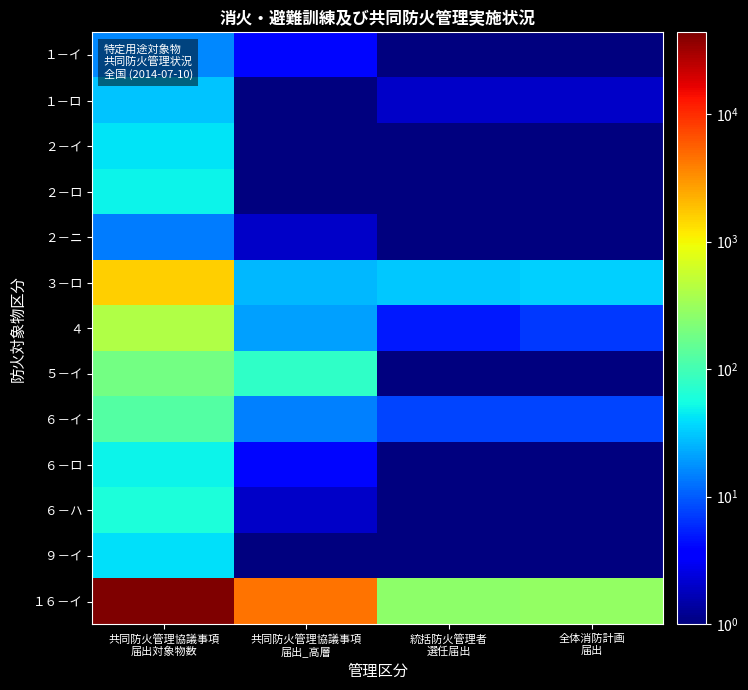

What is the total value across all series at 統括防火管理者
選任届出?

317.0